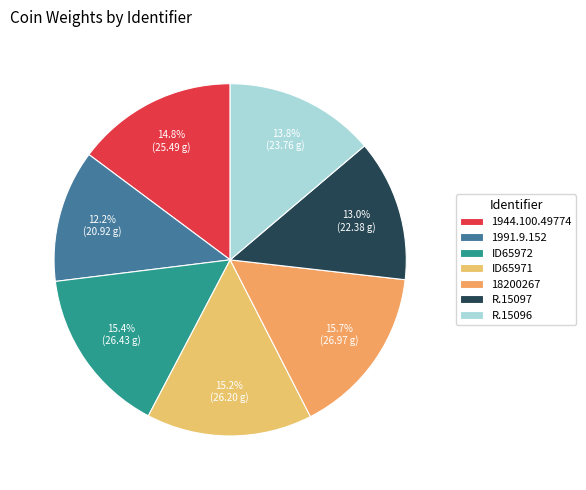

Which category has the smallest portion of the pie?

1991.9.152